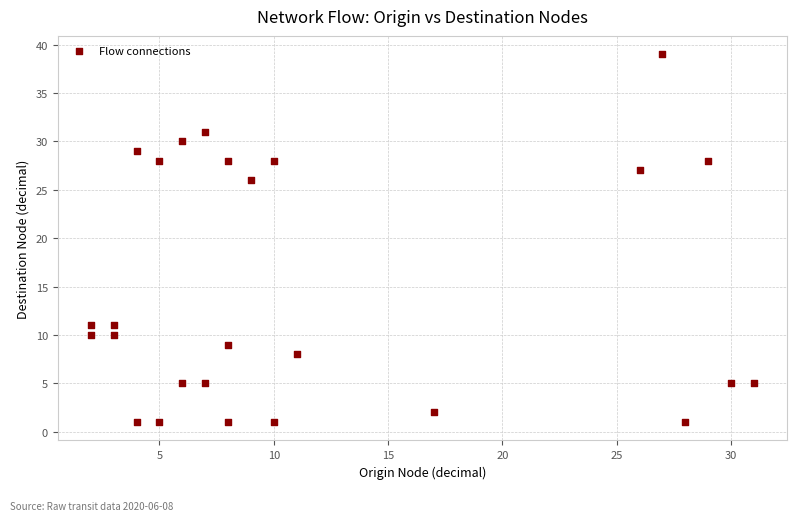

What is the range of X values (max minus min)?

29